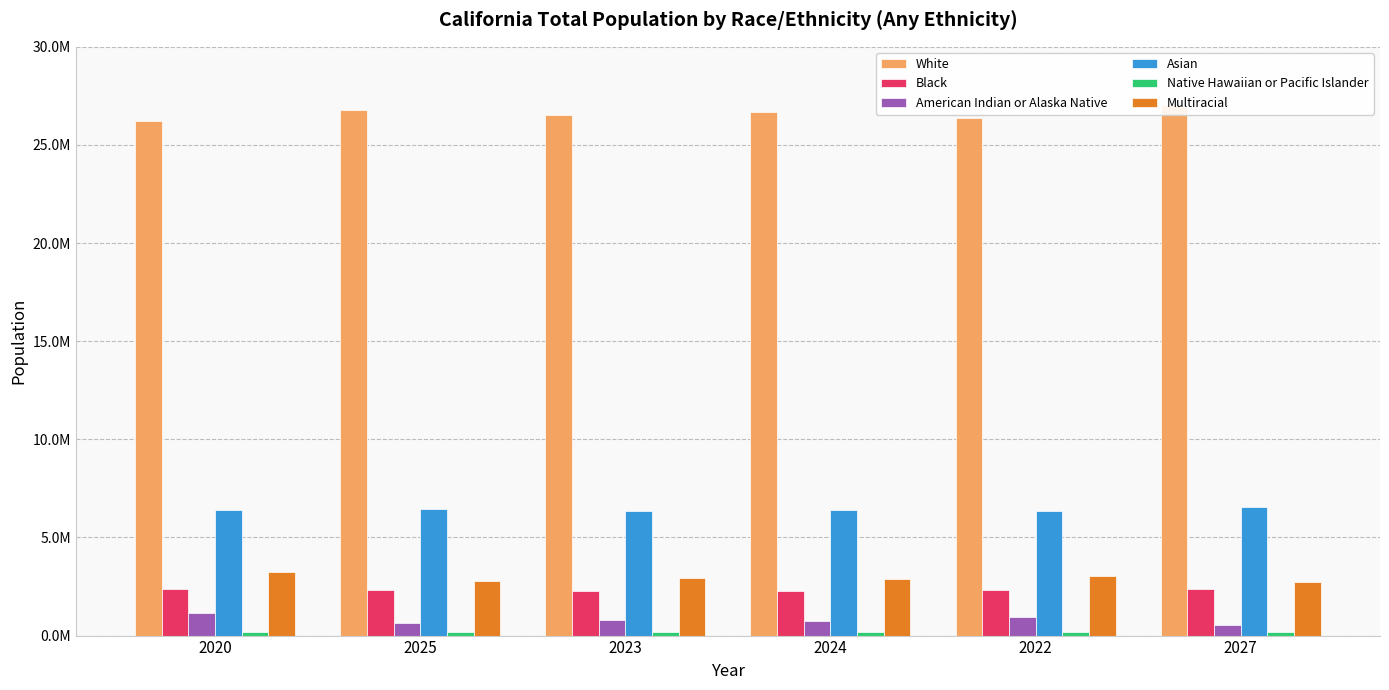

What is the total value across all series at 2020?

39541722